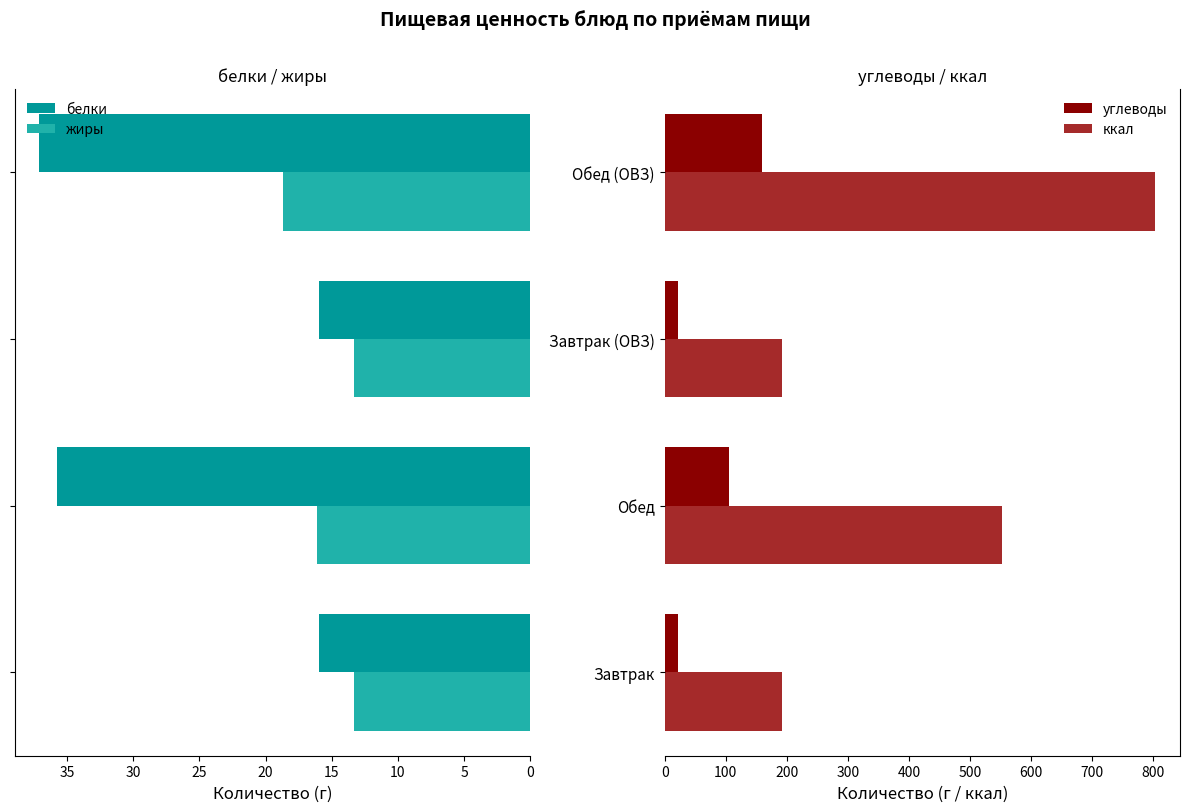

What is the highest value of the белки series?

37.1